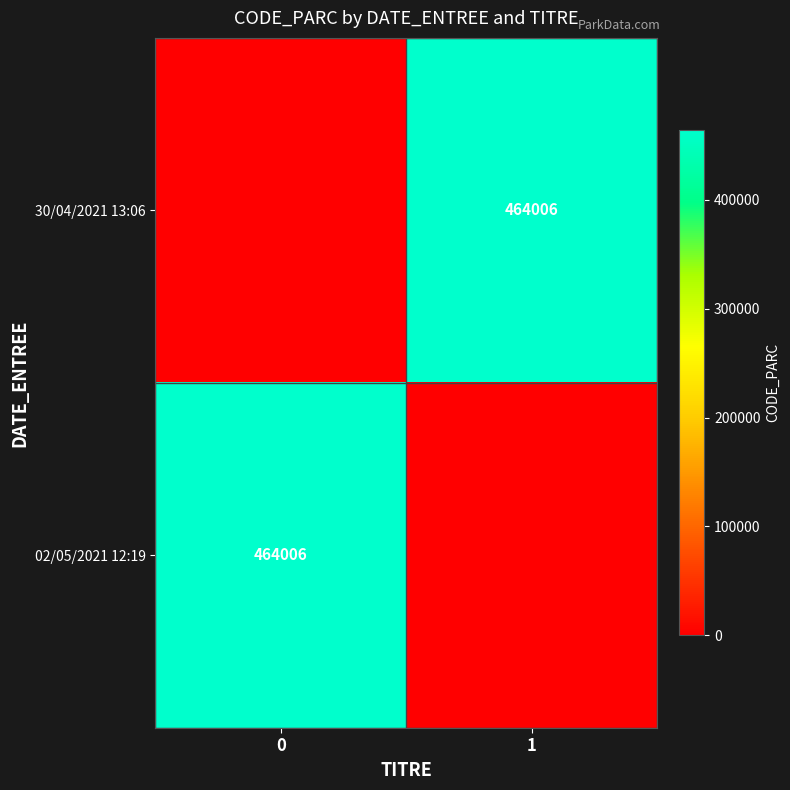

At how many categories does at least one series exceed 114665?

2